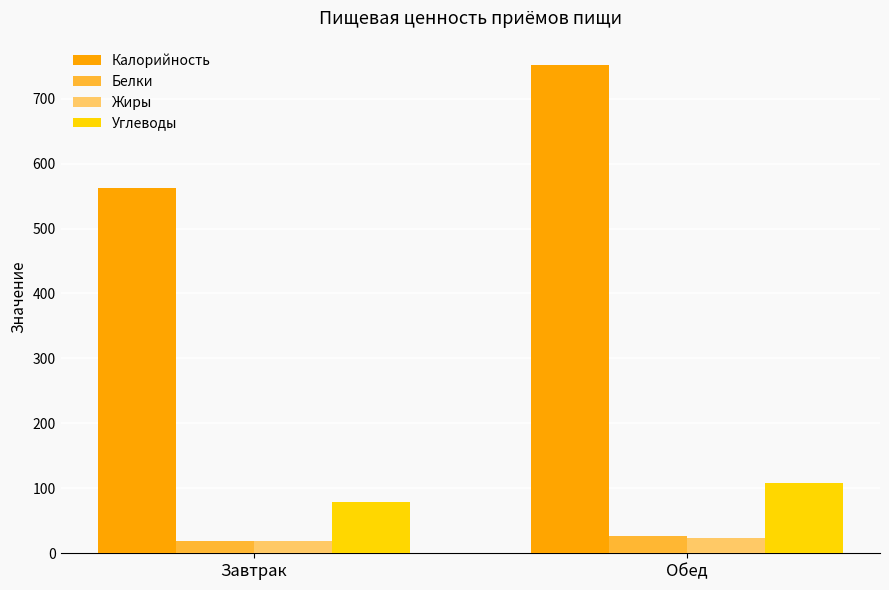

True or false: Жиры has a value of 24.0 at Обед.

True